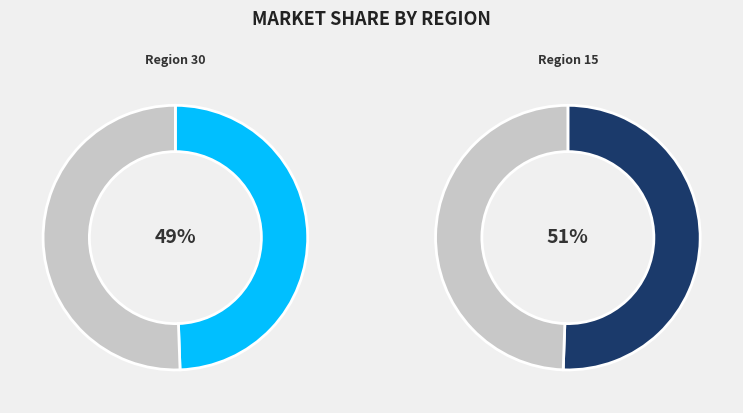

To the nearest percent, what is the combined percentage of 30 and 15?

100%